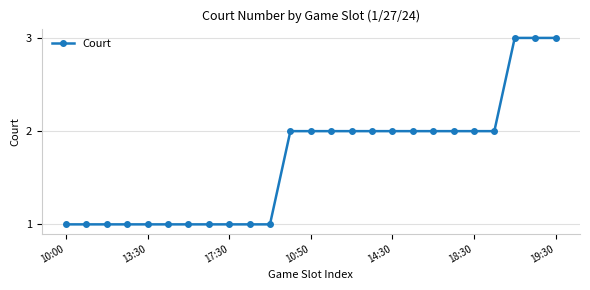

What is the maximum value shown in the chart?

3